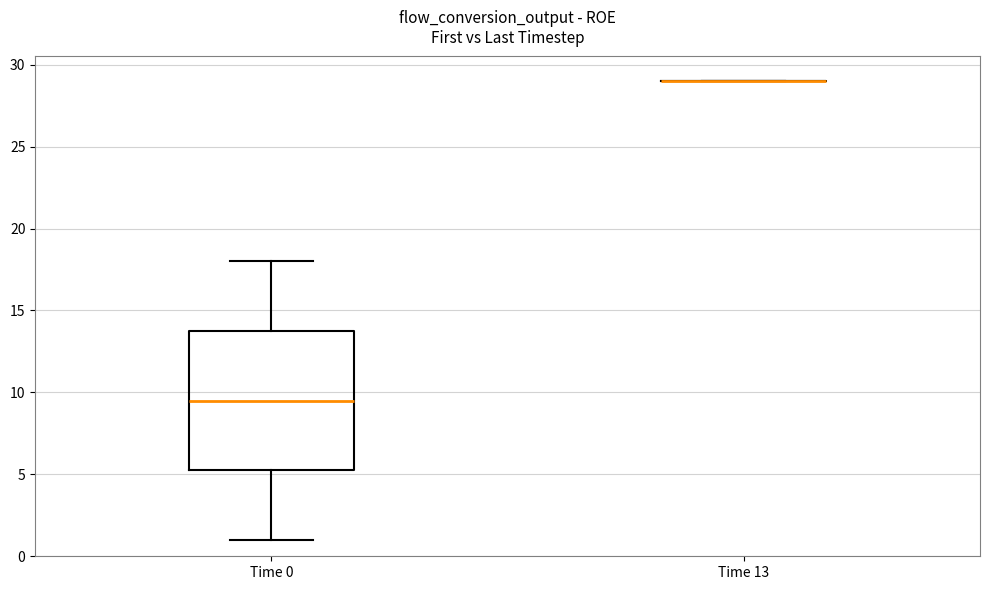

Reading left to right, transcribe this box plot: for each box, give where its median line is, the range the box spans, and where its two whiskers end, as read against the y-axis. The values are not printed on the chart, so give them approximately, as read against the axis.

Time 0: median 9.5, box 5.5 to 14.0, whiskers 1.0 to 18.0
Time 13: box collapsed to a line at 29.0, whiskers 29.0 to 29.0